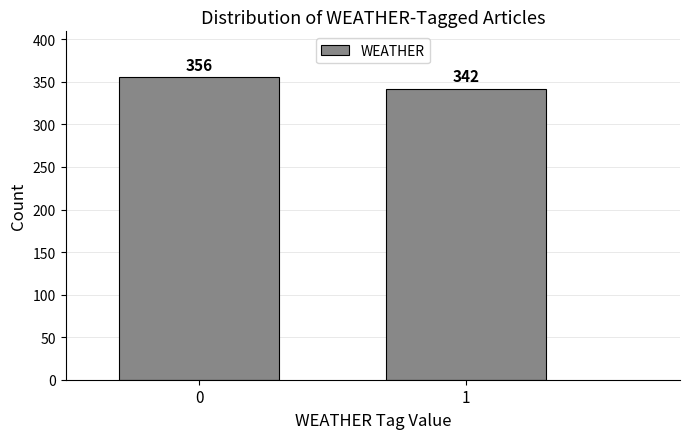

Reading left to right, what are all the values shown in this chart?

0=356	1=342